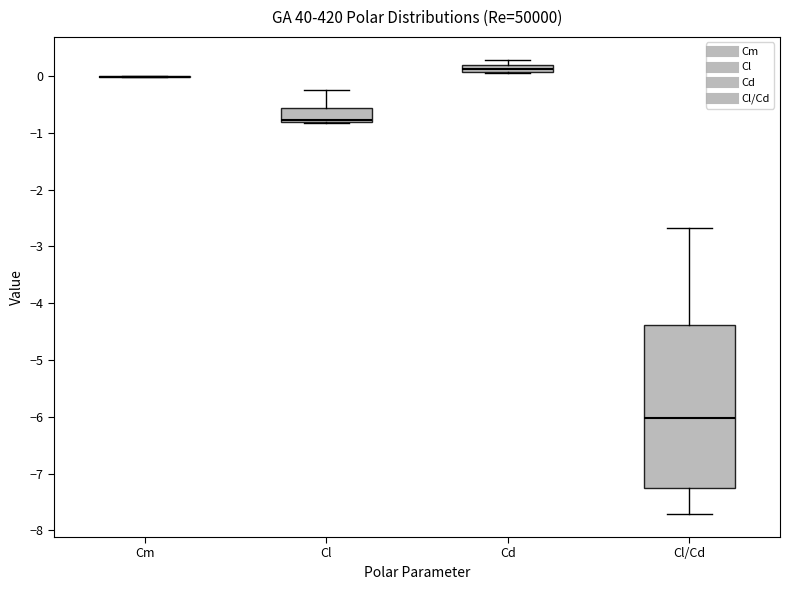

Which box is the tallest, from its lower edge to its upper edge?

Cl/Cd